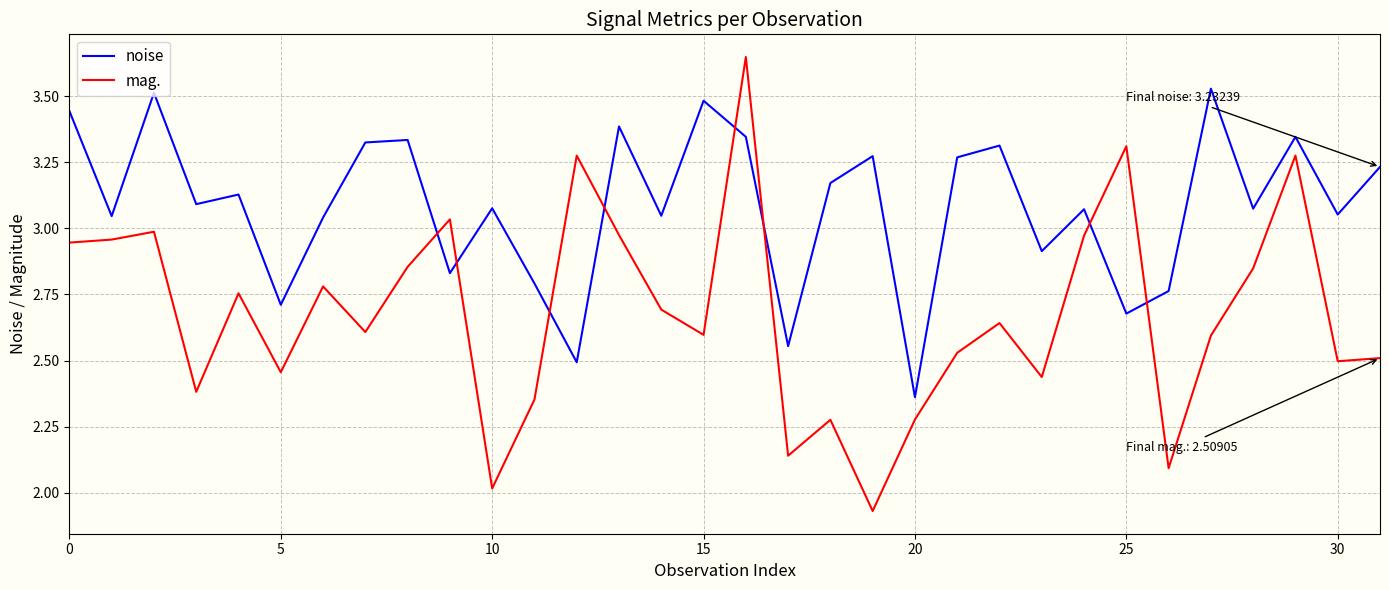

True or false: noise and mag. intersect in this chart.

True